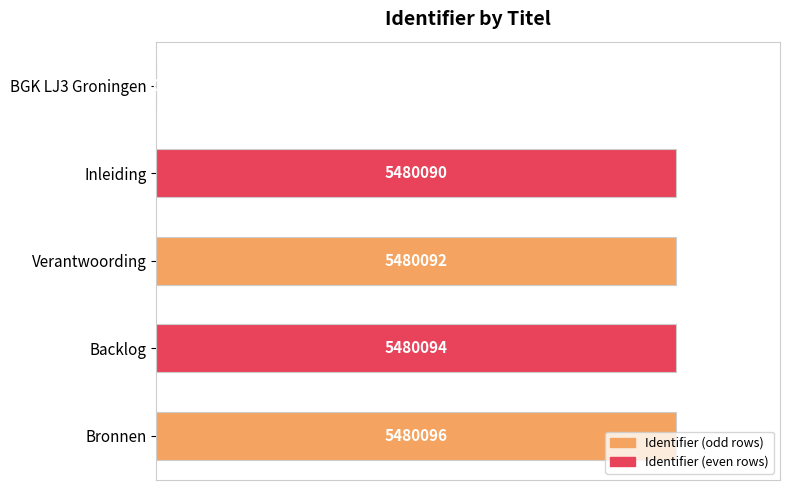

Count the number of values greater than 99.

4